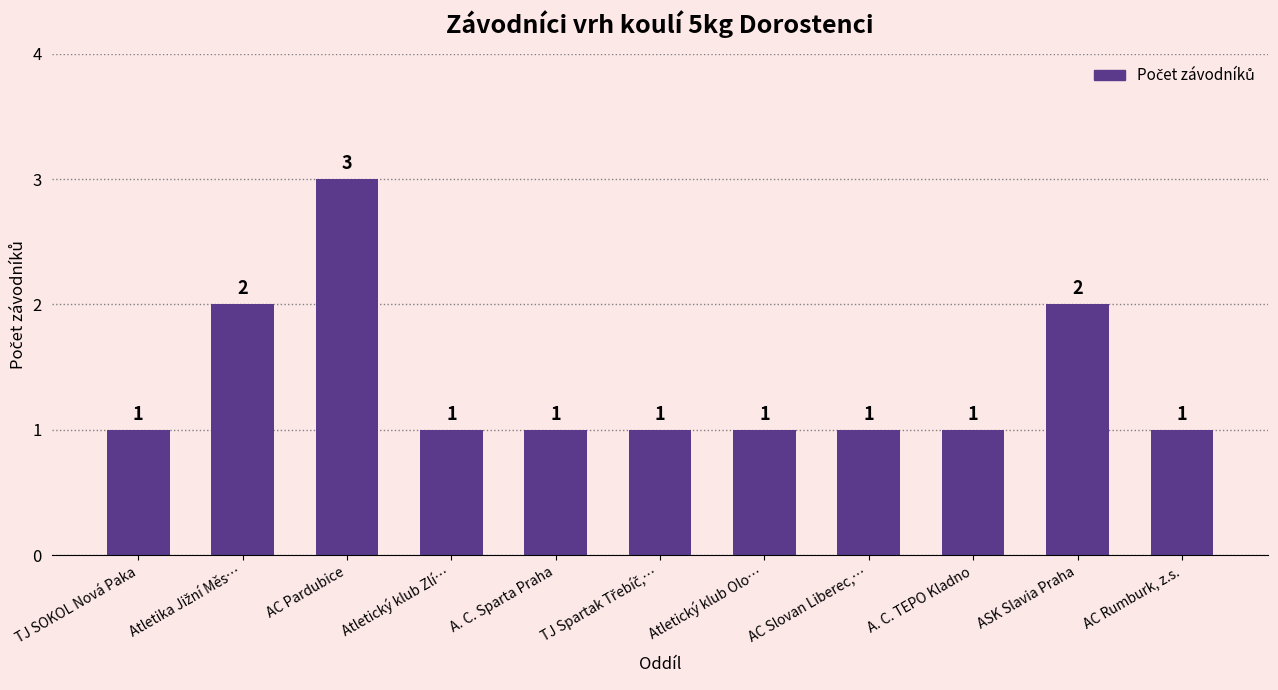

What position from the left is TJ SOKOL Nová Paka?

1